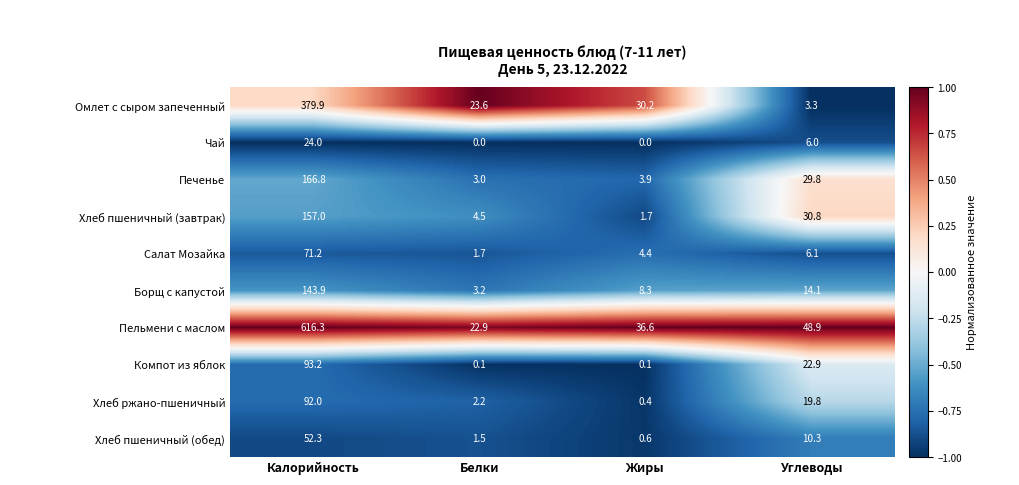

At which label does Борщ с капустой reach its peak?

Калорийность